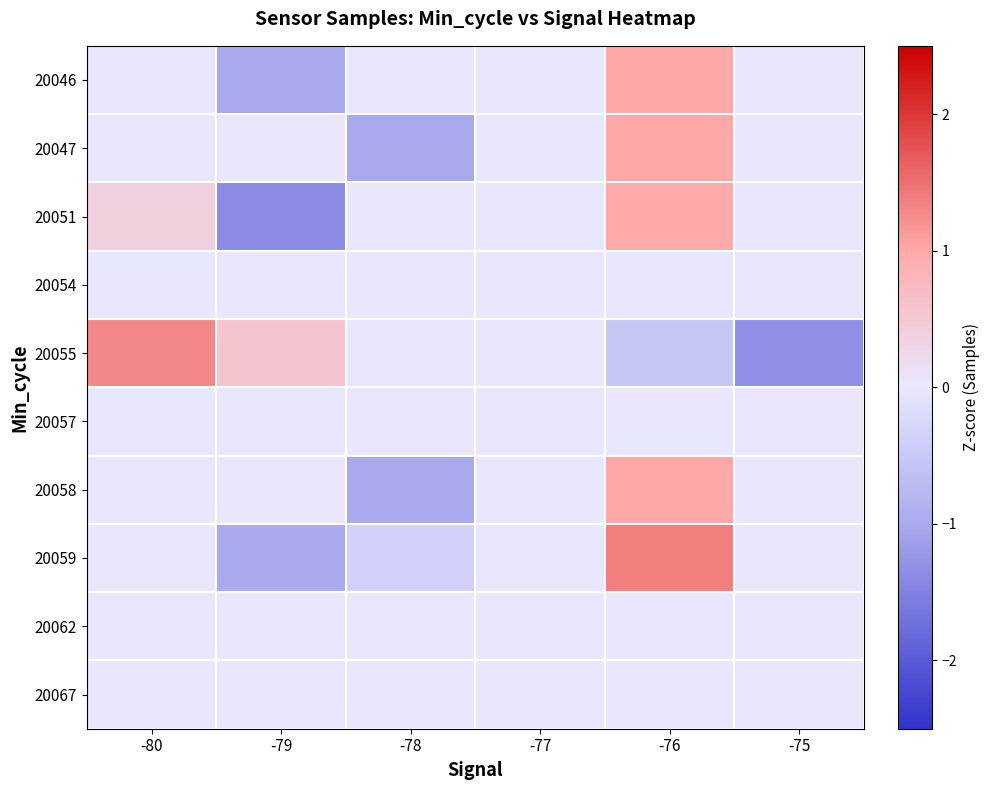

Reading left to right, list all the values displayed in this chart.

20046: -80=0.0	-79=-1.0	-78=0.0	-77=0.0	-76=1.0	-75=0.0
20047: -80=0.0	-79=0.0	-78=-1.0	-77=0.0	-76=1.0	-75=0.0
20051: -80=0.4	-79=-1.4	-78=0.0	-77=0.0	-76=1.0	-75=0.0
20054: -80=0.0	-79=0.0	-78=0.0	-77=0.0	-76=0.0	-75=0.0
20055: -80=1.3	-79=0.6	-78=0.0	-77=0.0	-76=-0.5	-75=-1.3
20057: -80=0.0	-79=0.0	-78=0.0	-77=0.0	-76=0.0	-75=0.0
20058: -80=0.0	-79=0.0	-78=-1.0	-77=0.0	-76=1.0	-75=0.0
20059: -80=0.0	-79=-1.0	-78=-0.4	-77=0.0	-76=1.4	-75=0.0
20062: -80=0.0	-79=0.0	-78=0.0	-77=0.0	-76=0.0	-75=0.0
20067: -80=0.0	-79=0.0	-78=0.0	-77=0.0	-76=0.0	-75=0.0